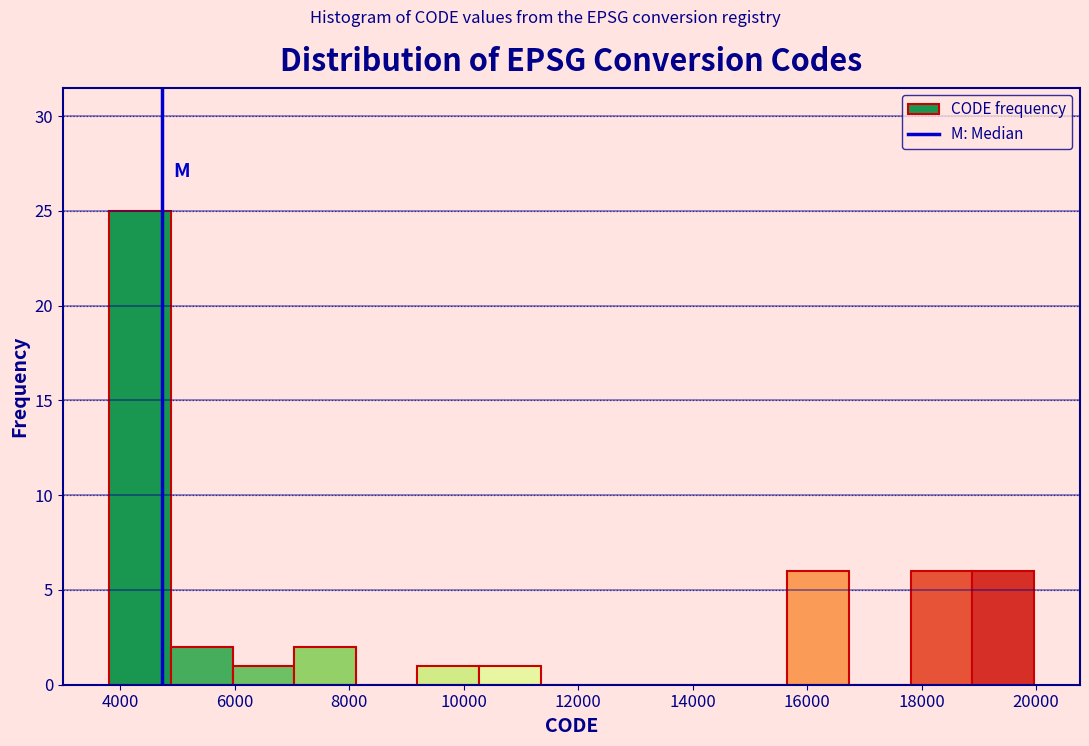

Over which range of the x-axis is the bar tallest?

3800 to 4800